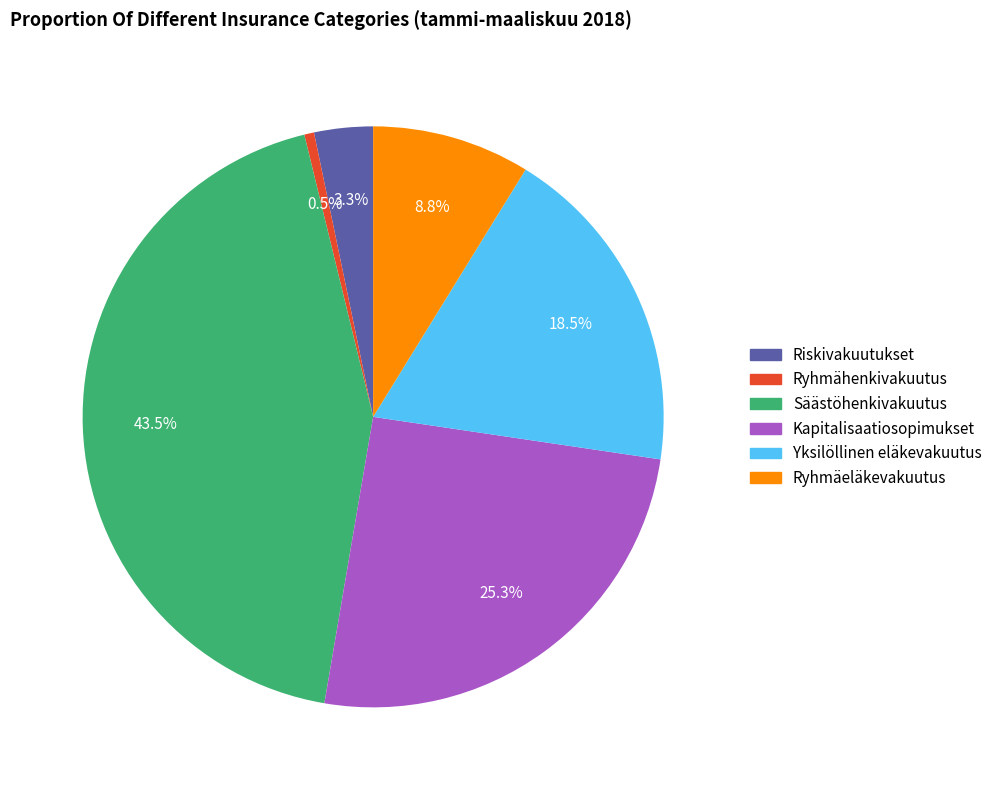

To the nearest percent, what is the average slice percentage?

17%